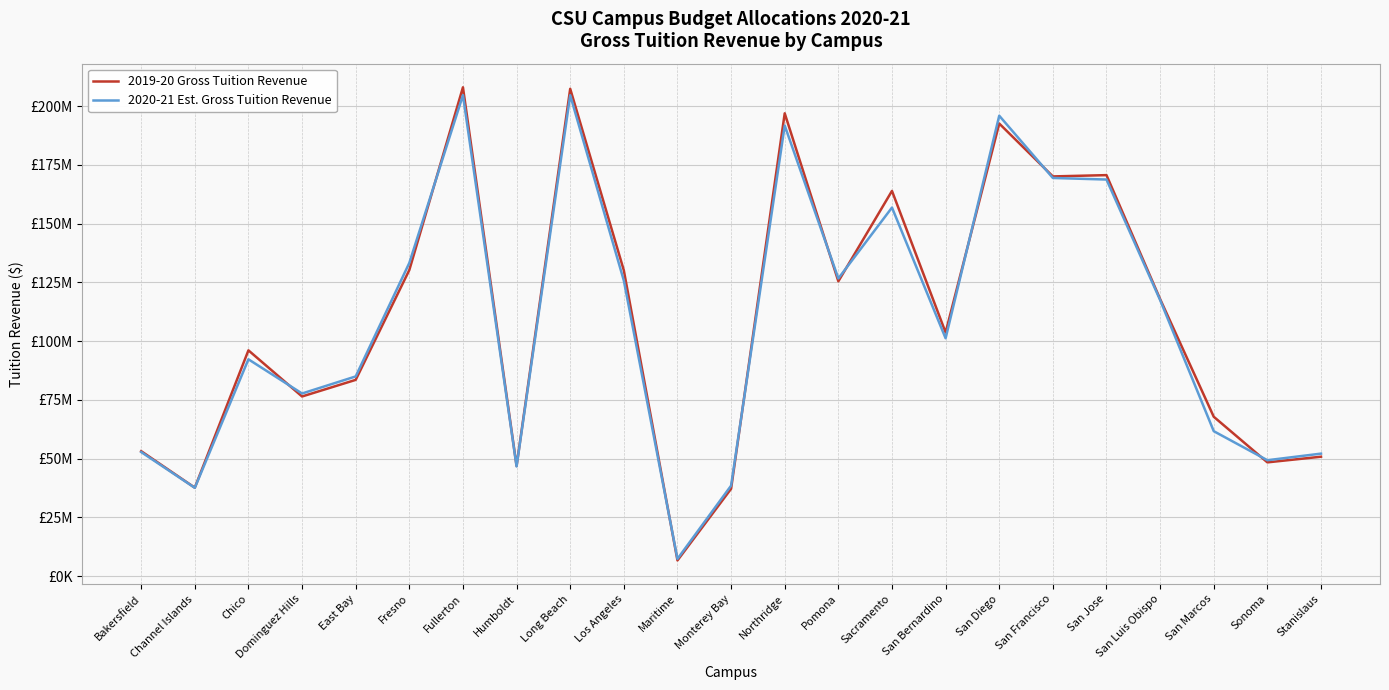

Rank the series at San Jose from highest to lowest value.

2019-20 Gross Tuition Revenue, 2020-21 Est. Gross Tuition Revenue